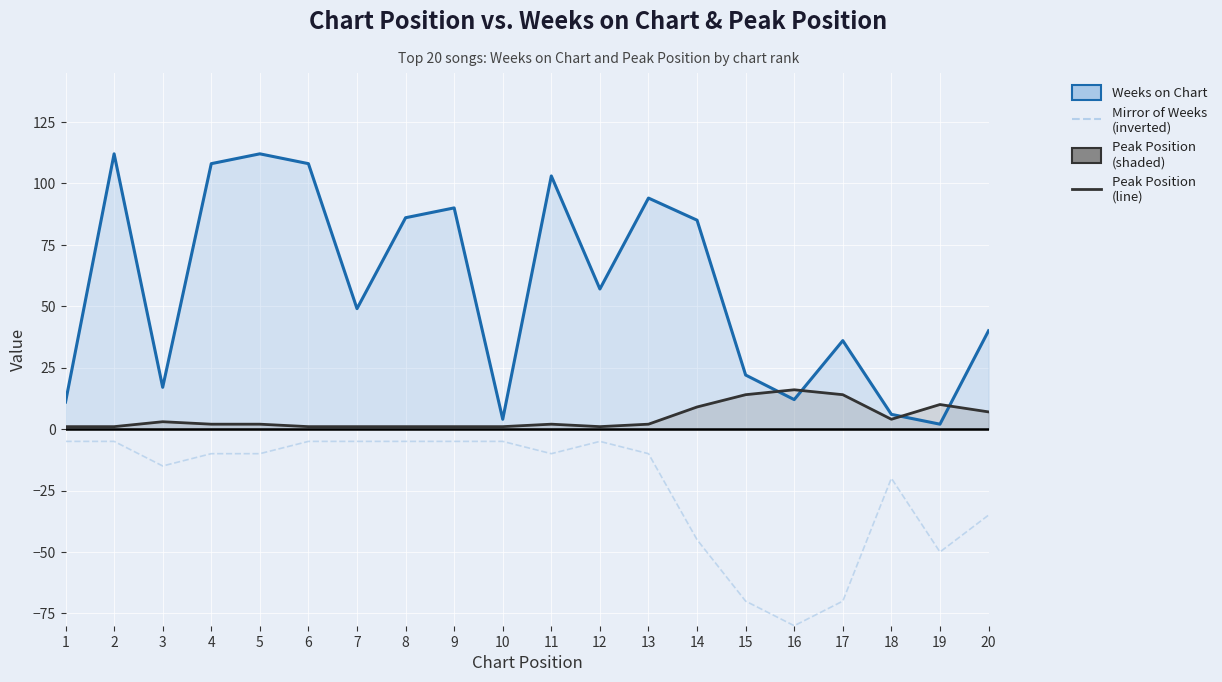

Reading left to right, what are all the values shown in this chart?

Weeks on Chart: 1=11	2=112	3=17	4=108	5=112	6=108	7=49	8=86	9=90	10=4	11=103	12=57	13=94	14=85	15=22	16=12	17=36	18=6	19=2	20=40
Mirror of Weeks (inverted): 1=-5	2=-5	3=-15	4=-10	5=-10	6=-5	7=-5	8=-5	9=-5	10=-5	11=-10	12=-5	13=-10	14=-45	15=-70	16=-80	17=-70	18=-20	19=-50	20=-35
Peak Position: 1=1	2=1	3=3	4=2	5=2	6=1	7=1	8=1	9=1	10=1	11=2	12=1	13=2	14=9	15=14	16=16	17=14	18=4	19=10	20=7